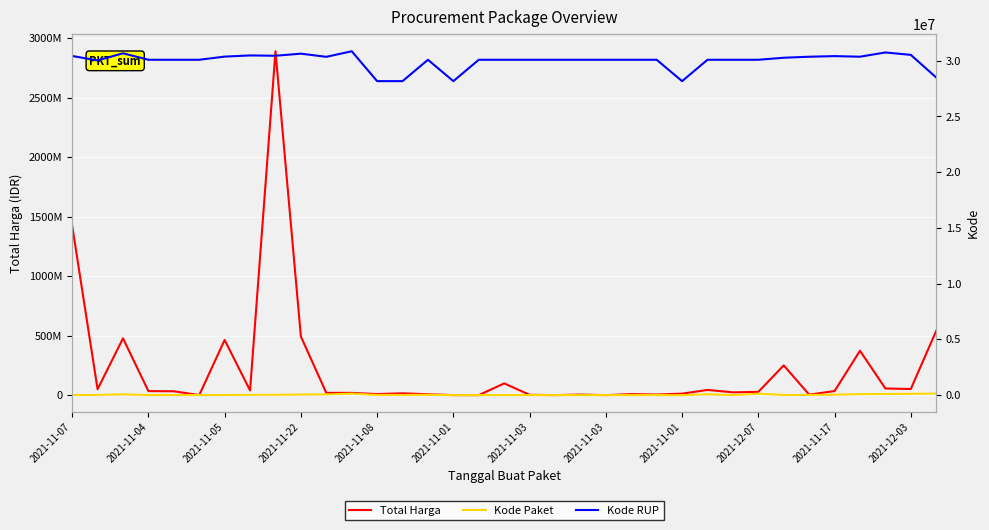

True or false: Total Harga and Kode Paket cross at least once.

False